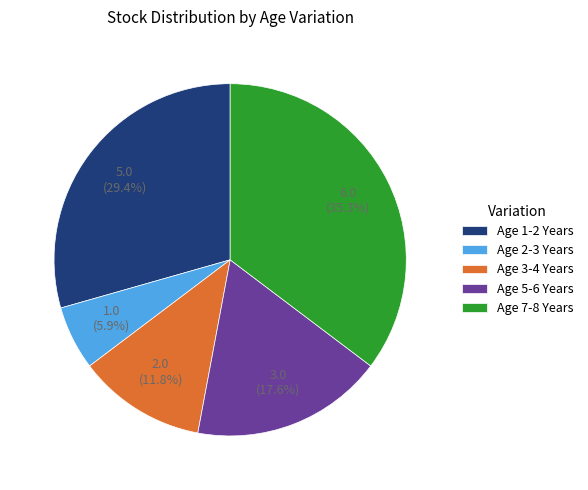

What is the ratio of the value at Age 5-6 Years to the value at Age 1-2 Years?

0.6